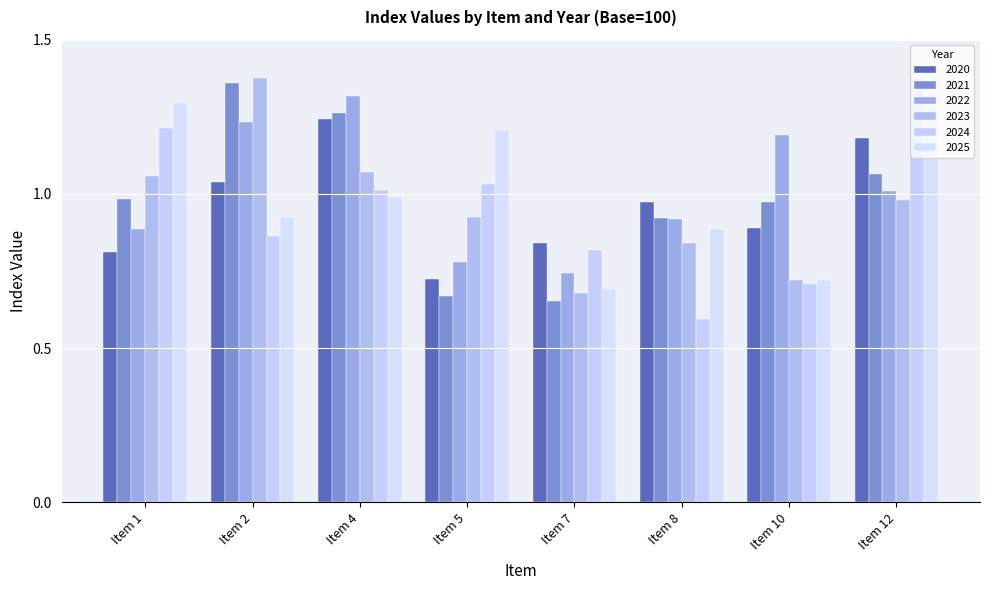

Are the bars horizontal?

No